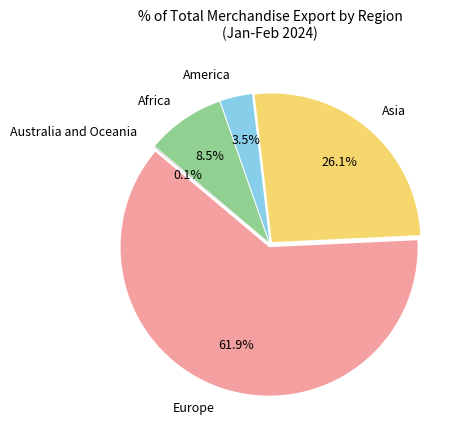

Which category has the biggest portion of the pie?

Europe